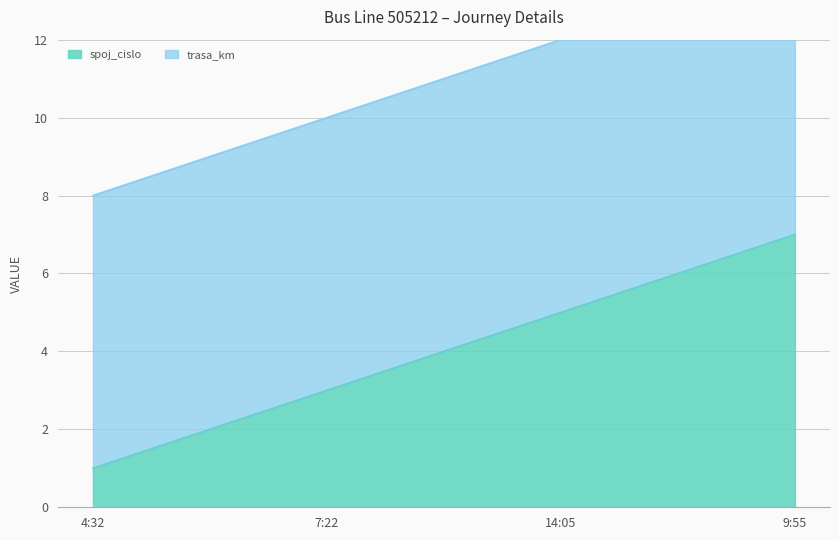

At which label is spoj_cislo closest to 4?

7:22